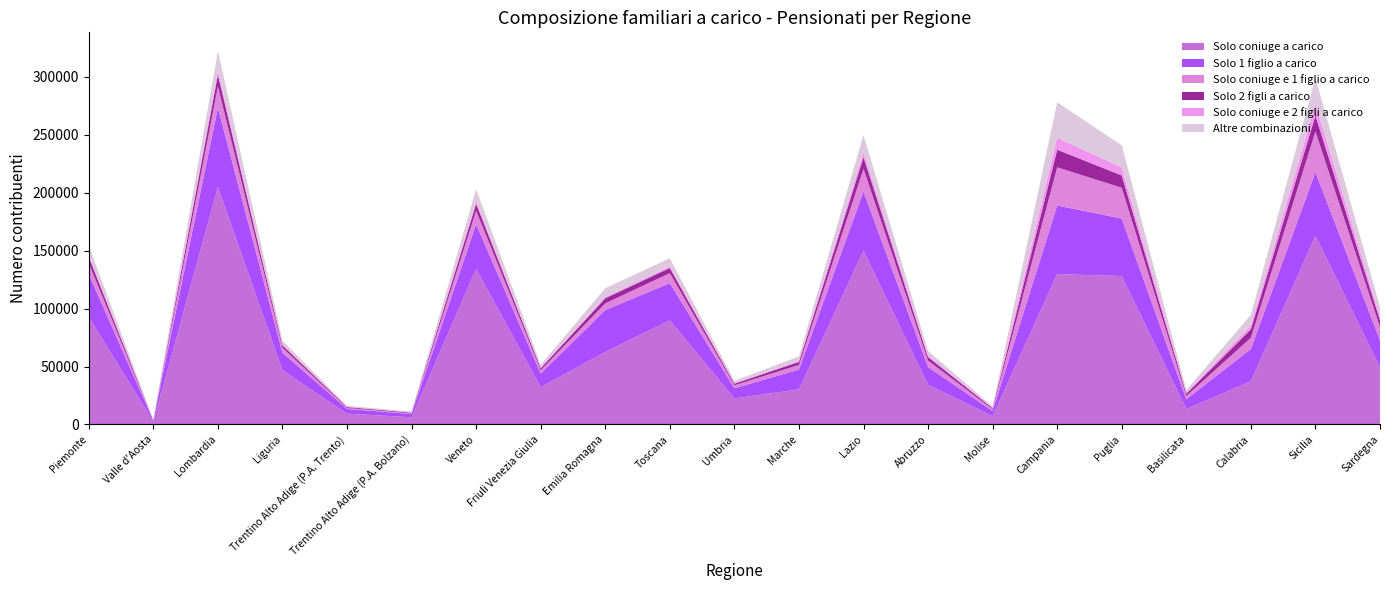

Reading left to right, what are all the values shown in this chart?

Solo coniuge a carico: Piemonte=92834	Valle d'Aosta=2454	Lombardia=204976	Liguria=46850	Trentino Alto Adige (P.A. Trento)=9329	Trentino Alto Adige (P.A. Bolzano)=6241	Veneto=134259	Friuli Venezia Giulia=32215	Emilia Romagna=62572	Toscana=89887	Umbria=22533	Marche=30339	Lazio=149921	Abruzzo=34341	Molise=7166	Campania=129835	Puglia=128128	Basilicata=13336	Calabria=37275	Sicilia=162760	Sardegna=49481
Solo 1 figlio a carico: Piemonte=36894	Valle d'Aosta=822	Lombardia=68334	Liguria=15043	Trentino Alto Adige (P.A. Trento)=4079	Trentino Alto Adige (P.A. Bolzano)=2794	Veneto=38543	Friuli Venezia Giulia=11765	Emilia Romagna=36211	Toscana=32080	Umbria=8702	Marche=17052	Lazio=51197	Abruzzo=15211	Molise=4356	Campania=59184	Puglia=49638	Basilicata=8361	Calabria=27968	Sicilia=55030	Sardegna=23204
Solo coniuge e 1 figlio a carico: Piemonte=9557	Valle d'Aosta=127	Lombardia=18586	Liguria=4368	Trentino Alto Adige (P.A. Trento)=859	Trentino Alto Adige (P.A. Bolzano)=529	Veneto=11732	Friuli Venezia Giulia=2864	Emilia Romagna=5785	Toscana=8724	Umbria=2602	Marche=4038	Lazio=19582	Abruzzo=5607	Molise=1572	Campania=32973	Puglia=26575	Basilicata=2991	Calabria=9570	Sicilia=35102	Sardegna=11421
Solo 2 figli a carico: Piemonte=5250	Valle d'Aosta=138	Lombardia=9980	Liguria=2089	Trentino Alto Adige (P.A. Trento)=745	Trentino Alto Adige (P.A. Bolzano)=627	Veneto=5984	Friuli Venezia Giulia=1684	Emilia Romagna=4387	Toscana=4354	Umbria=1372	Marche=2568	Lazio=9922	Abruzzo=2982	Molise=910	Campania=15143	Puglia=10606	Basilicata=1906	Calabria=7314	Sicilia=13640	Sardegna=5816
Solo coniuge e 2 figli a carico: Piemonte=1756	Valle d'Aosta=32	Lombardia=3324	Liguria=739	Trentino Alto Adige (P.A. Trento)=203	Trentino Alto Adige (P.A. Bolzano)=144	Veneto=2037	Friuli Venezia Giulia=478	Emilia Romagna=929	Toscana=1360	Umbria=493	Marche=791	Lazio=4267	Abruzzo=1326	Molise=459	Campania=10250	Puglia=6941	Basilicata=843	Calabria=3238	Sicilia=9886	Sardegna=3313
Altre combinazioni: Piemonte=8196	Valle d'Aosta=154	Lombardia=17146	Liguria=3267	Trentino Alto Adige (P.A. Trento)=914	Trentino Alto Adige (P.A. Bolzano)=820	Veneto=10550	Friuli Venezia Giulia=2607	Emilia Romagna=7758	Toscana=7064	Umbria=2035	Marche=3887	Lazio=14960	Abruzzo=3999	Molise=1027	Campania=30739	Puglia=19078	Basilicata=2248	Calabria=9291	Sicilia=22717	Sardegna=8234